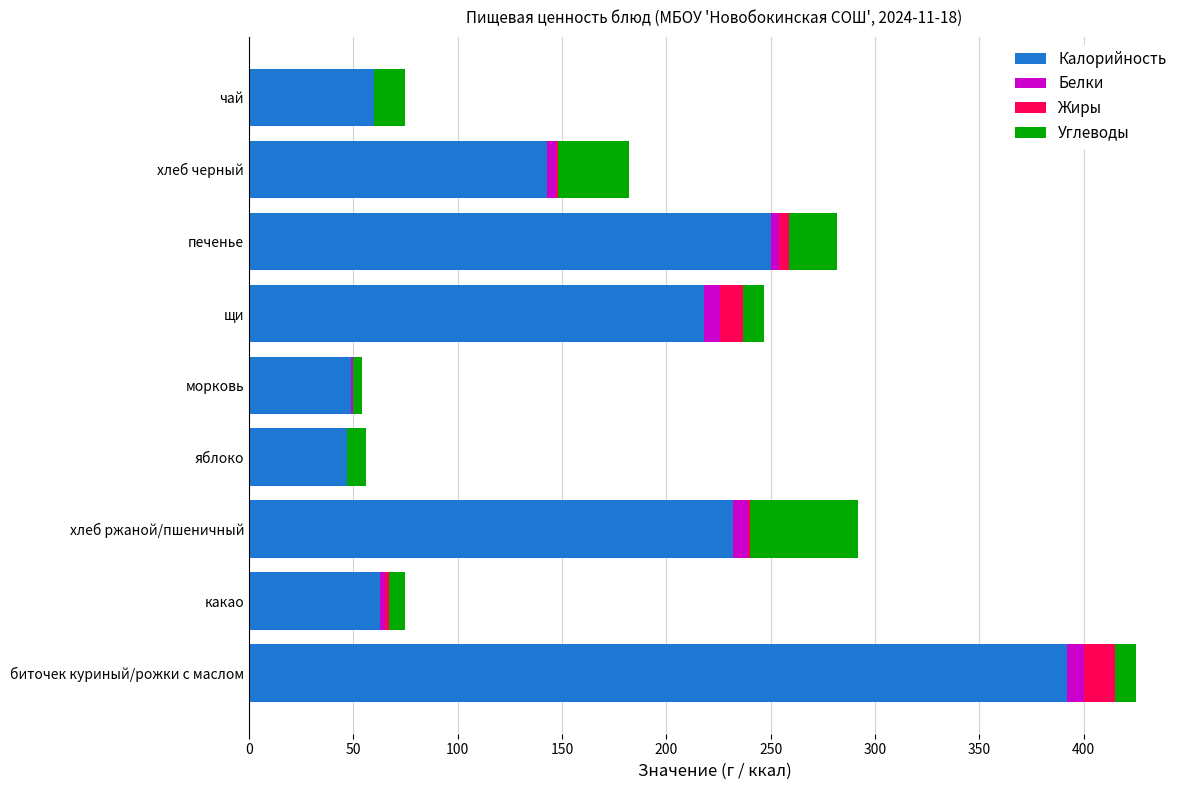

What is the sum of all Калорийность values?

1454.0